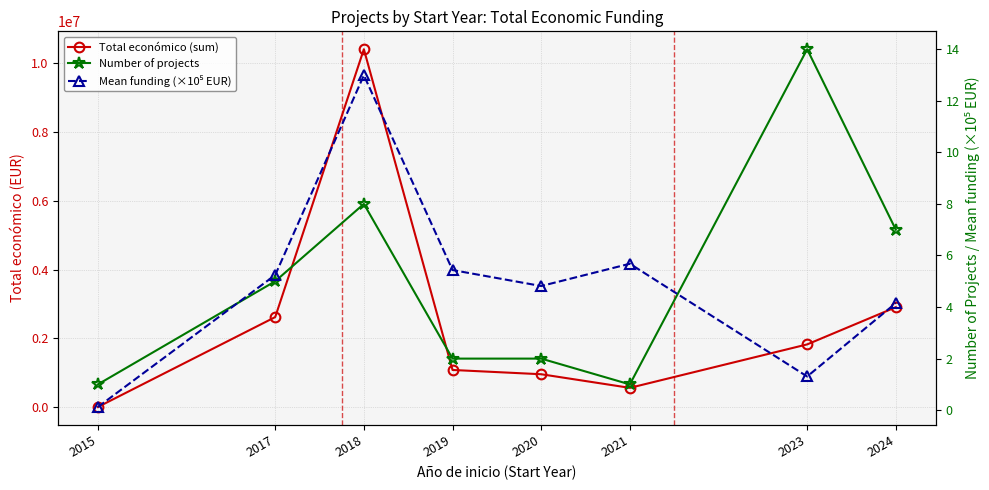

Reading left to right, transcribe all the data shown in this chart.

Total económico (sum): 12250.0	2620947.0	10390883.0	1086949.0	963060.0	567924.0	1828515.0	2907680.0
Number of projects: 1.0	5.0	8.0	2.0	2.0	1.0	14.0	7.0
Mean funding (×10⁵ EUR): 0.1	5.2	13.0	5.4	4.8	5.7	1.3	4.2